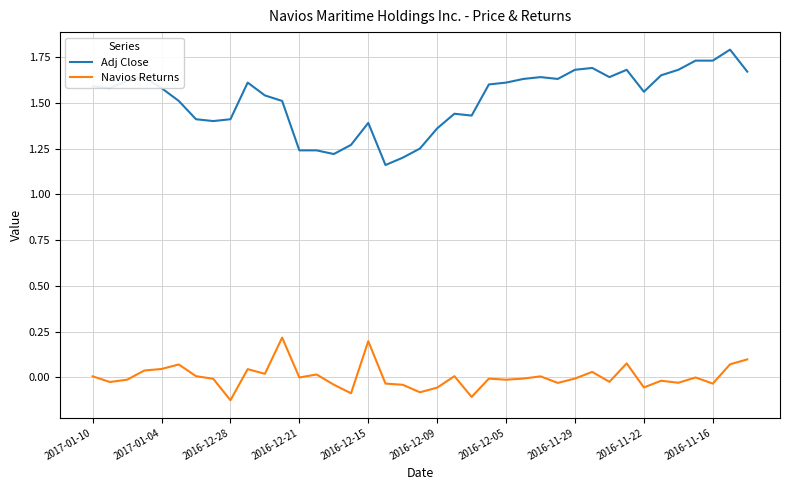

What is the maximum value for Adj Close?

1.8